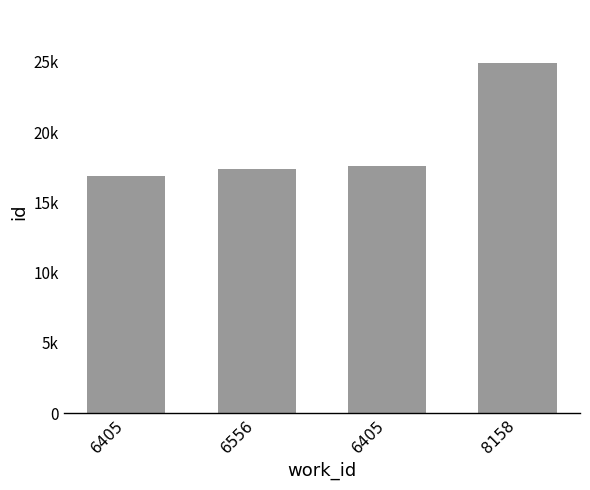

Are the bars horizontal?

No